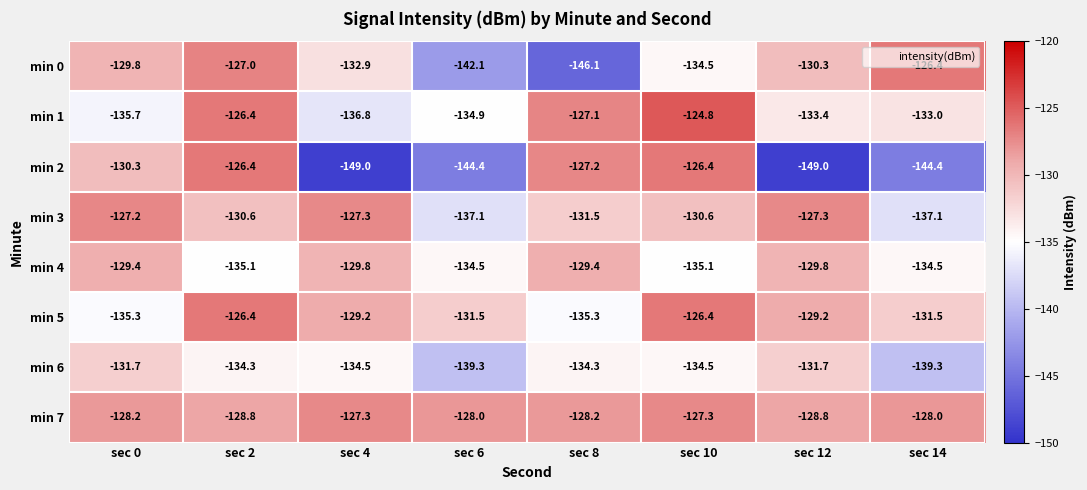

What is the spread (max minus min) of values at sec 0?

8.5